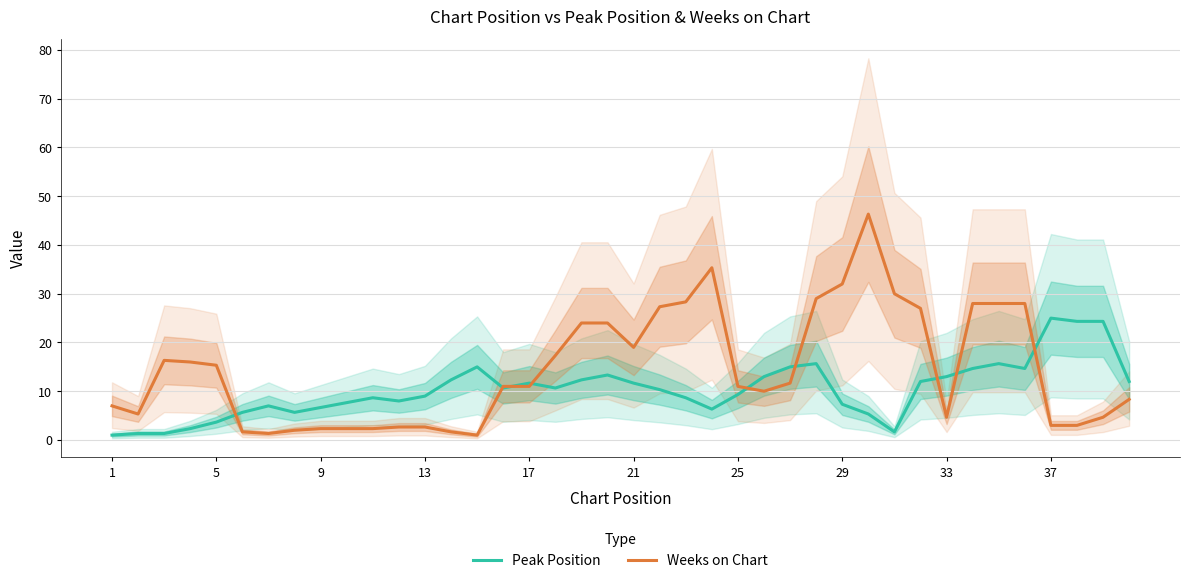

How many data points in Peak Position are above 10?

21